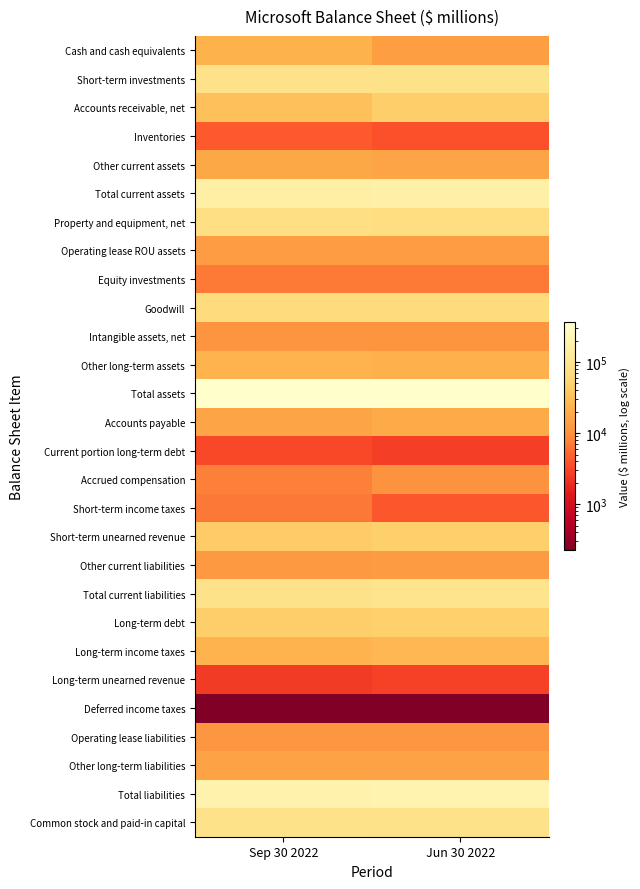

List the series in order of their peak value, lowest first.

Deferred income taxes, Long-term unearned revenue, Current portion long-term debt, Inventories, Short-term income taxes, Equity investments, Accrued compensation, Intangible assets, net, Operating lease liabilities, Other current liabilities, Operating lease ROU assets, Other long-term liabilities, Other current assets, Accounts payable, Cash and cash equivalents, Other long-term assets, Long-term income taxes, Accounts receivable, net, Short-term unearned revenue, Long-term debt, Goodwill, Property and equipment, net, Common stock and paid-in capital, Short-term investments, Total current liabilities, Total current assets, Total liabilities, Total assets